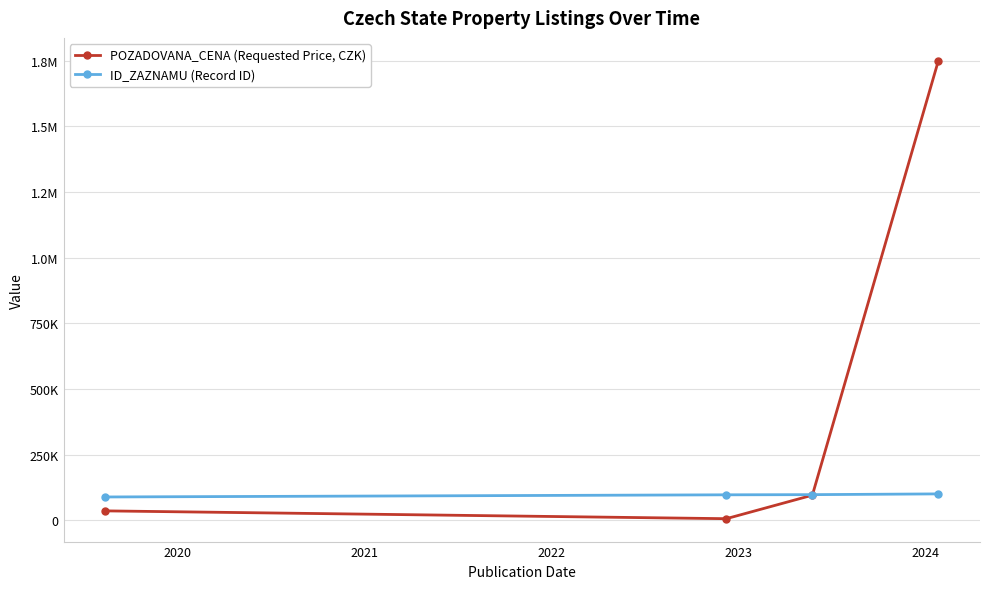

What are all the series names shown in the legend?

POZADOVANA_CENA (Requested Price, CZK), ID_ZAZNAMU (Record ID)